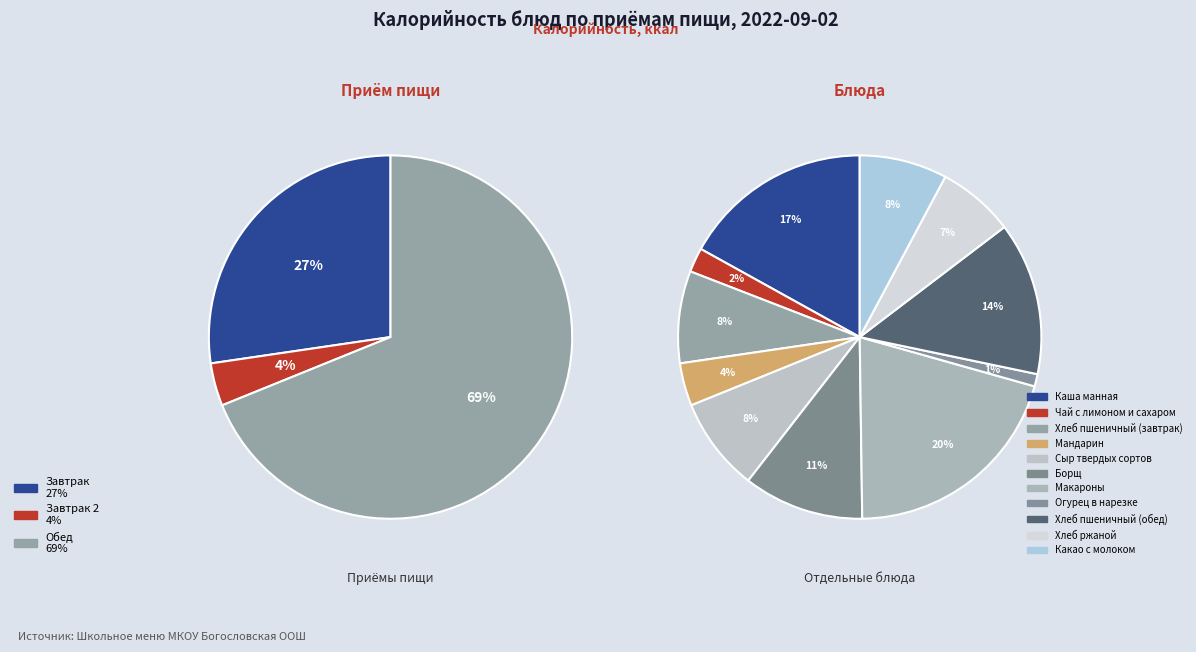

Does Сыр твердых сортов account for over 50% of the chart?

No